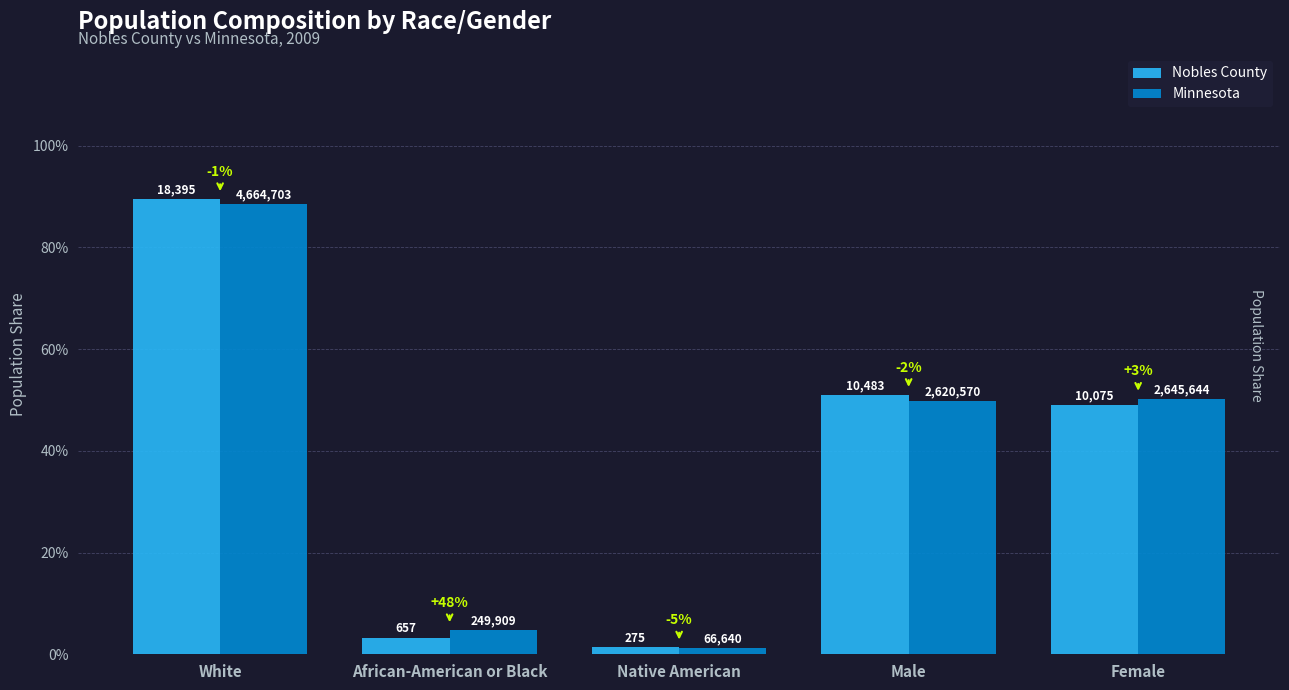

Which label corresponds to the smallest value in the chart?

Native American